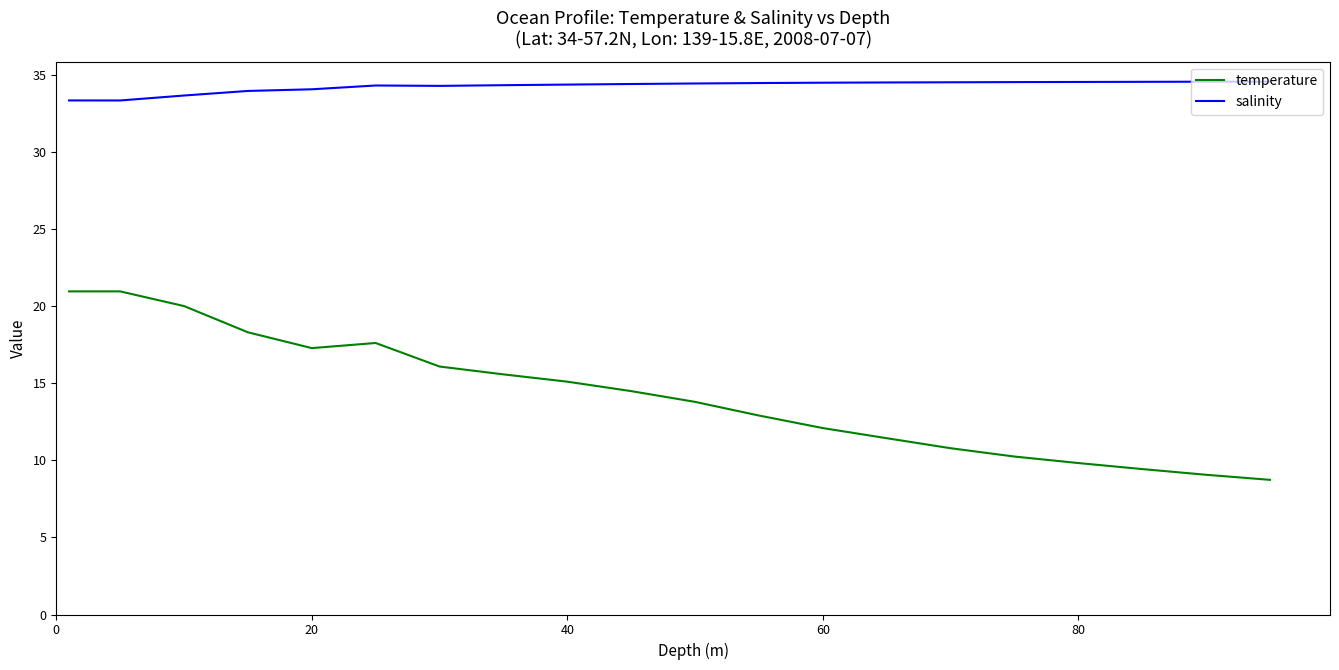

Which series has the widest spread of values?

temperature